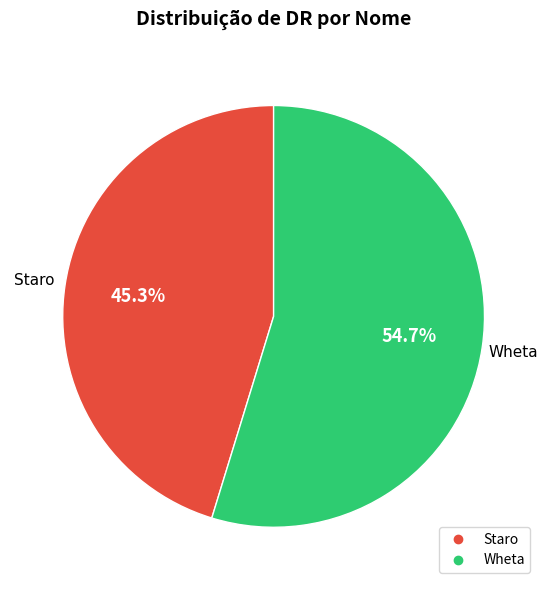

Rank the categories by value from lowest to highest.

Staro, Wheta